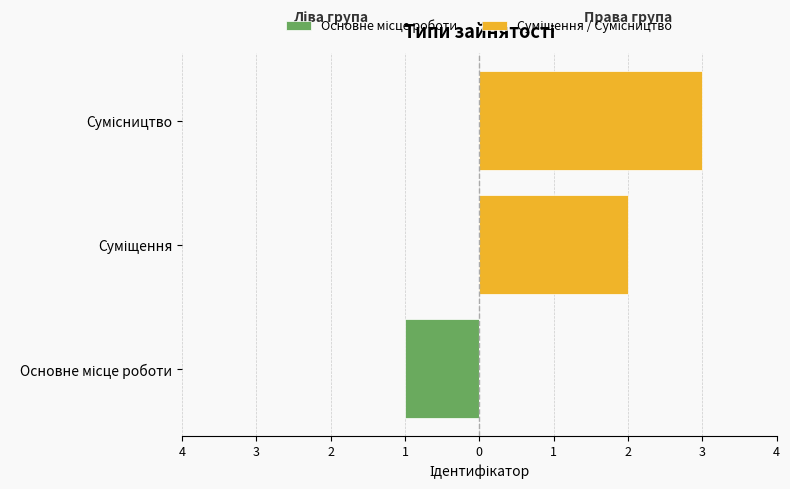

Rank the series at Суміщення from lowest to highest value.

Основне місце роботи, Суміщення / Сумісництво